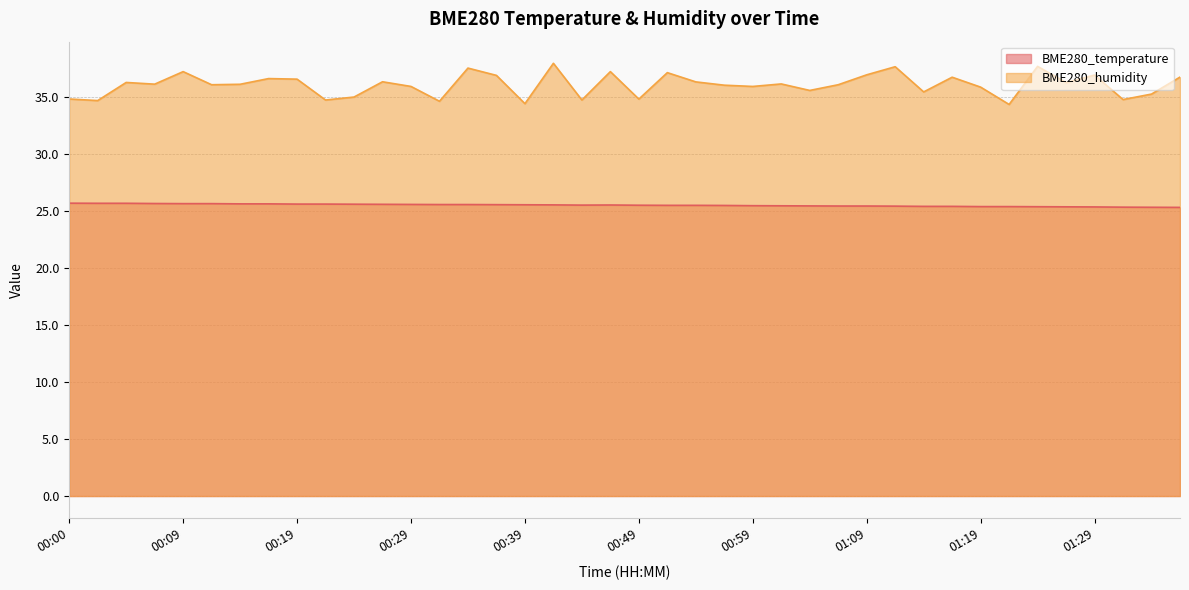

Reading left to right, extract all data points from this chart.

BME280_temperature: 00:00=25.7	00:02=25.7	00:05=25.7	00:07=25.7	00:09=25.6	00:12=25.6	00:14=25.6	00:17=25.6	00:19=25.6	00:22=25.6	00:24=25.6	00:27=25.6	00:29=25.6	00:32=25.6	00:34=25.6	00:37=25.6	00:39=25.6	00:41=25.5	00:44=25.5	00:47=25.5	00:49=25.5	00:52=25.5	00:54=25.5	00:57=25.5	00:59=25.5	01:02=25.5	01:04=25.4	01:06=25.4	01:09=25.4	01:11=25.4	01:14=25.4	01:16=25.4	01:19=25.4	01:21=25.4	01:24=25.4	01:27=25.4	01:29=25.4	01:32=25.3	01:34=25.3	01:37=25.3
BME280_humidity: 00:00=34.8	00:02=34.7	00:05=36.3	00:07=36.1	00:09=37.2	00:12=36.1	00:14=36.1	00:17=36.6	00:19=36.6	00:22=34.7	00:24=35.0	00:27=36.3	00:29=35.9	00:32=34.6	00:34=37.5	00:37=36.9	00:39=34.4	00:41=38.0	00:44=34.7	00:47=37.2	00:49=34.8	00:52=37.1	00:54=36.3	00:57=36.0	00:59=35.9	01:02=36.1	01:04=35.6	01:06=36.1	01:09=37.0	01:11=37.7	01:14=35.5	01:16=36.7	01:19=35.9	01:21=34.4	01:24=37.7	01:27=36.3	01:29=36.9	01:32=34.8	01:34=35.3	01:37=36.8